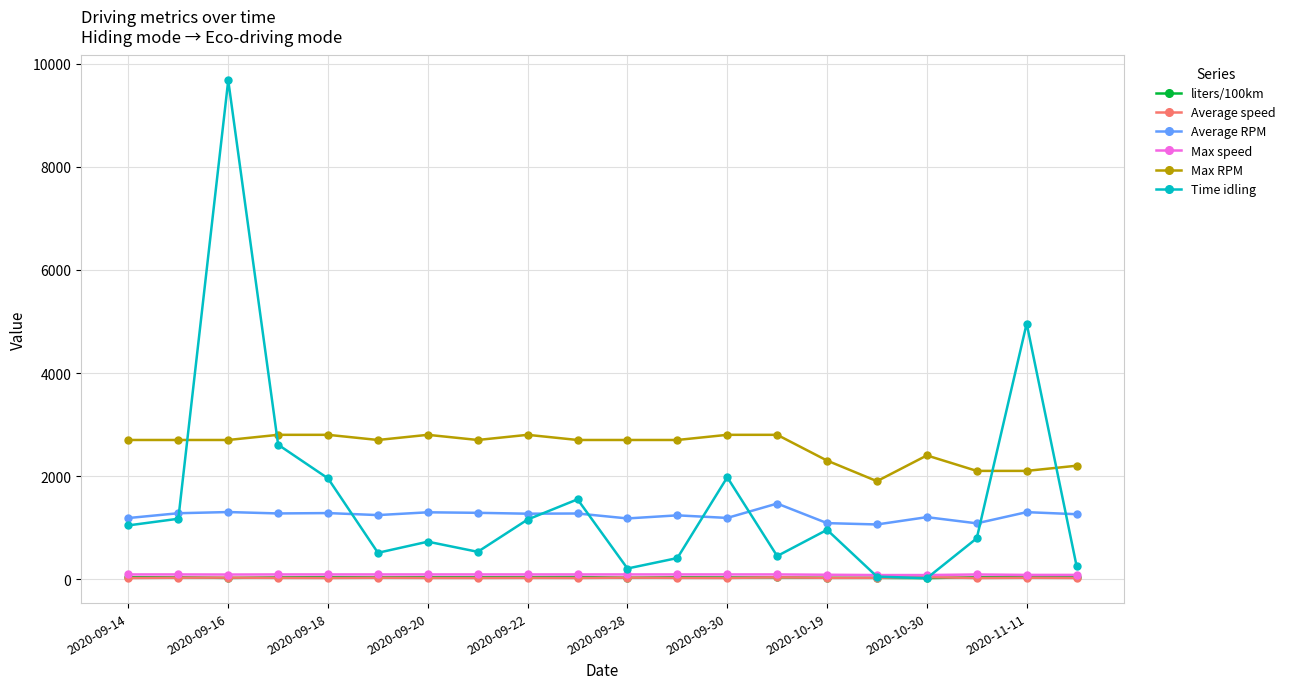

How many lines are shown in the chart?

6